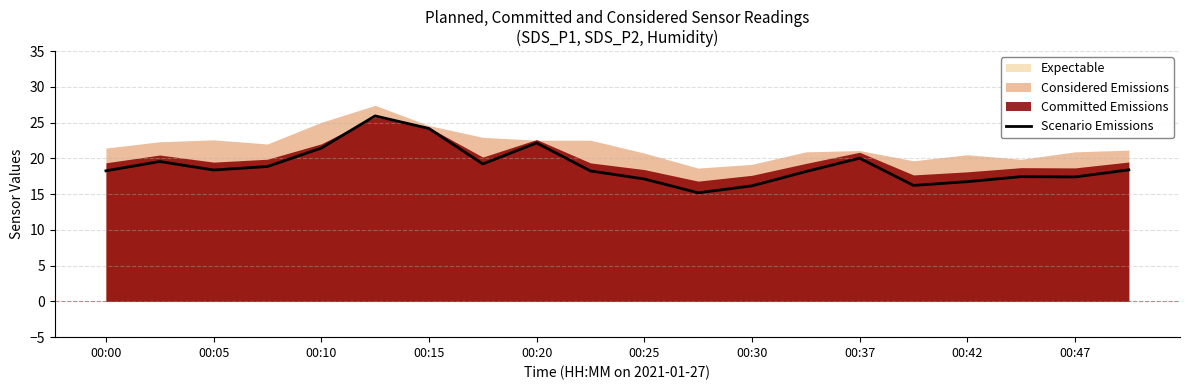

What is the lowest value of the Scenario Emissions series?

15.2